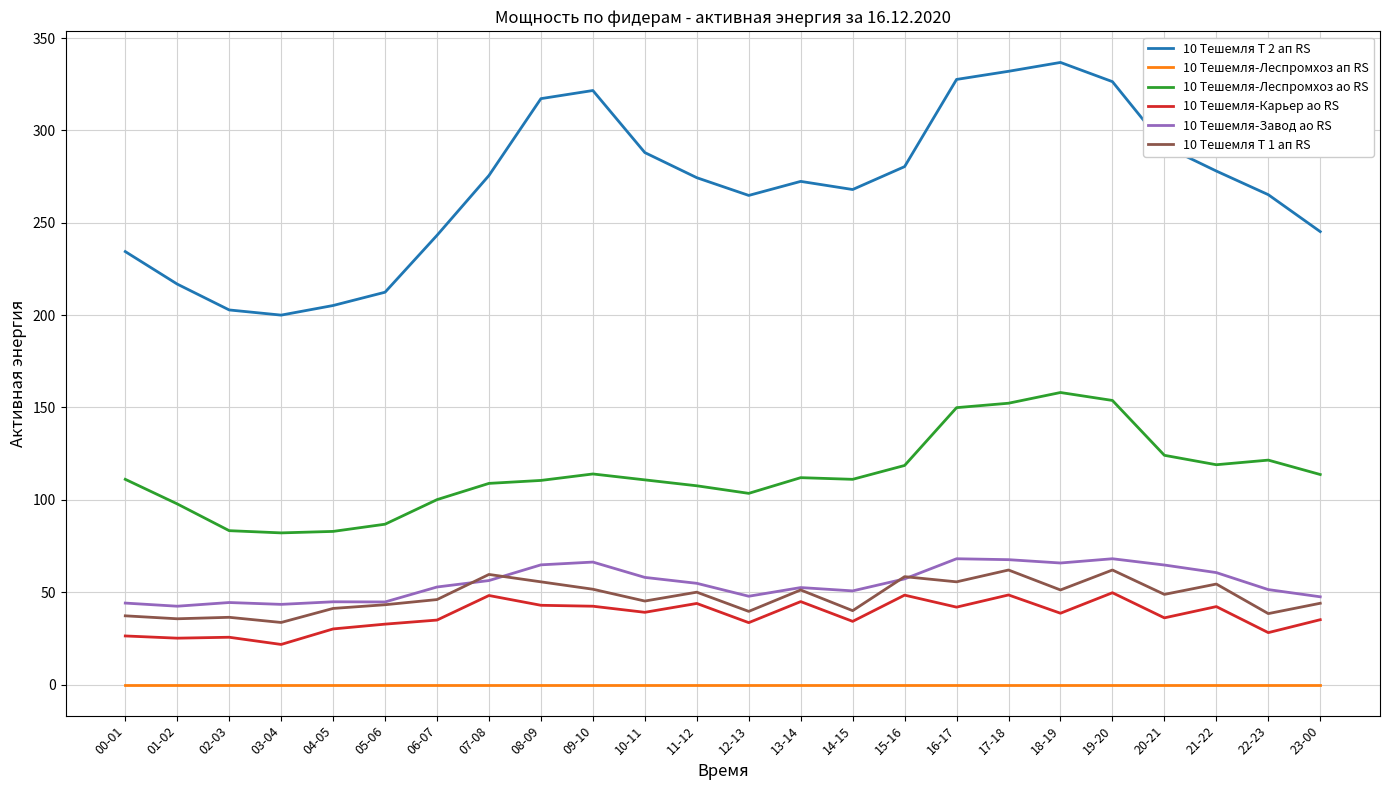

Does the chart display data point markers on the line(s)?

No